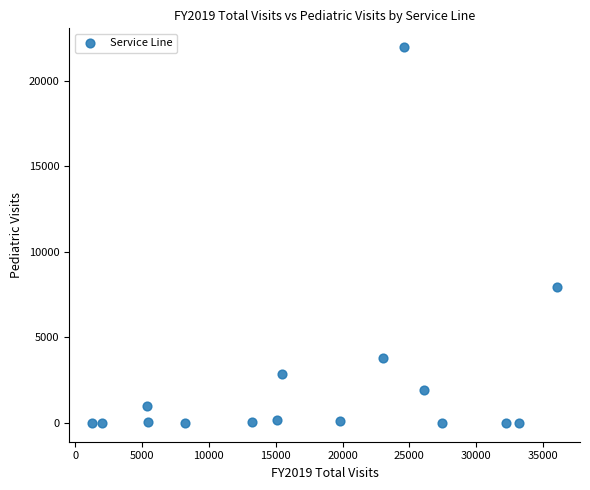

What is the range of X values (max minus min)?

34760.0